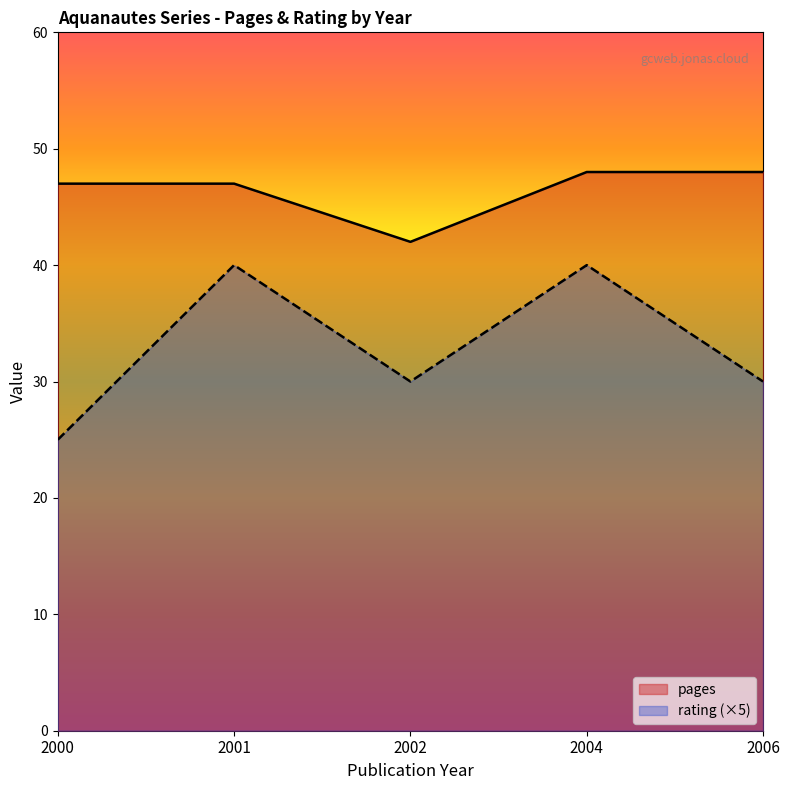

Rank the series by their average value, from highest to lowest.

pages, rating (×5)